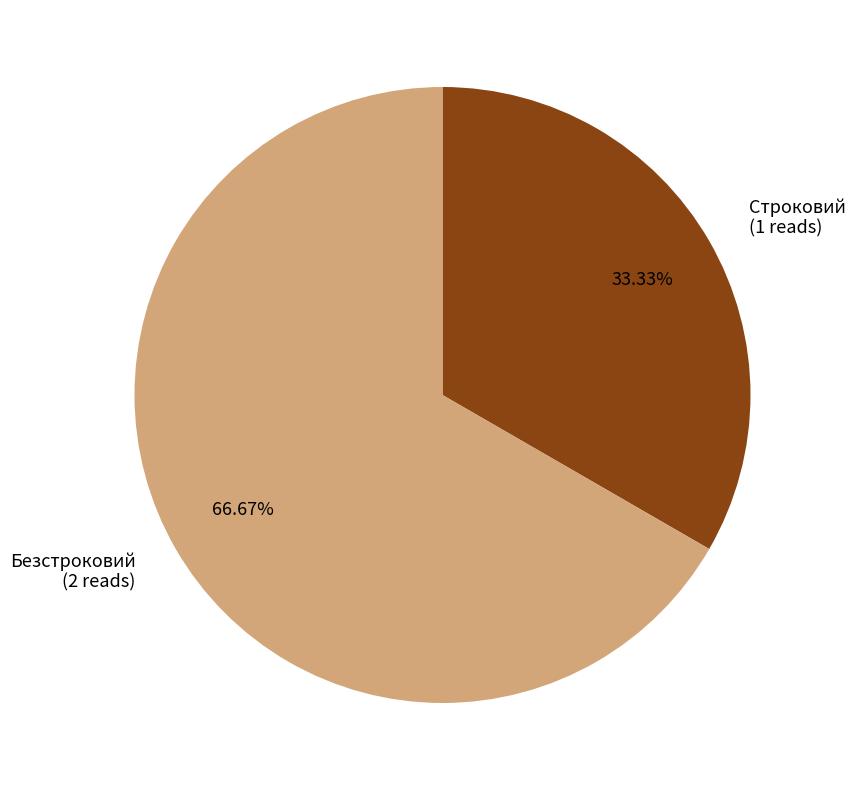

Between Безстроковий and Строковий, which is larger?

Безстроковий